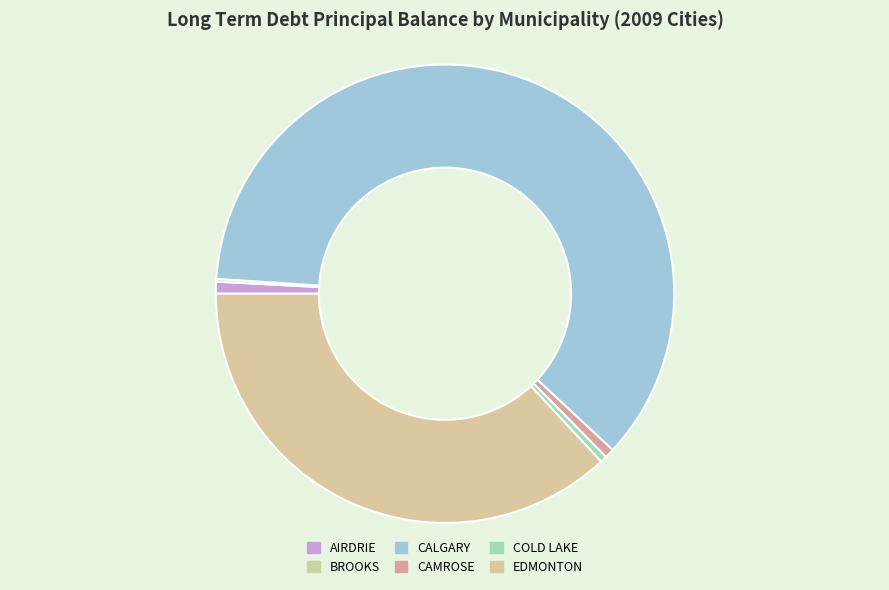

Rank the categories by value from highest to lowest.

CALGARY, EDMONTON, AIRDRIE, CAMROSE, COLD LAKE, BROOKS